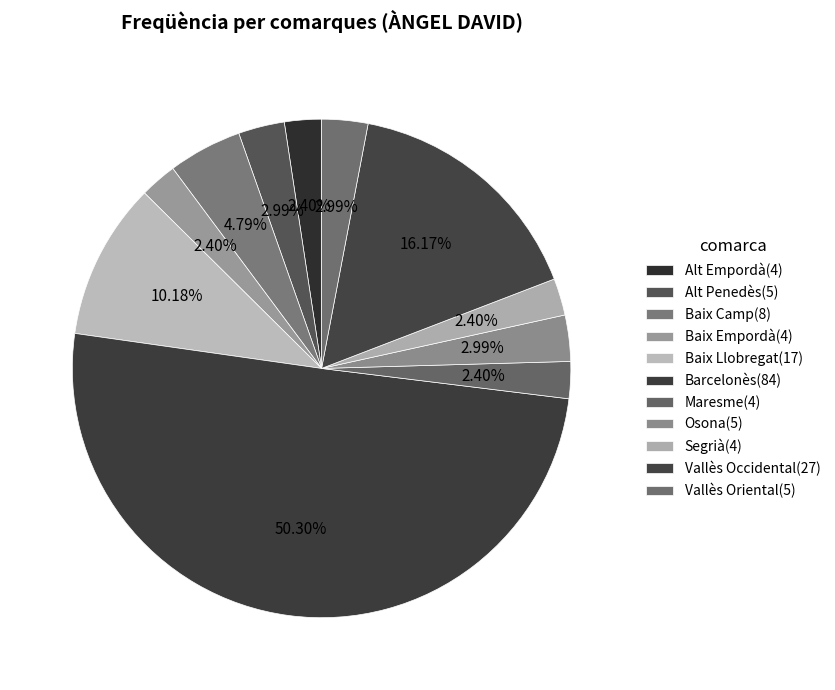

How many segments does this pie chart have?

11